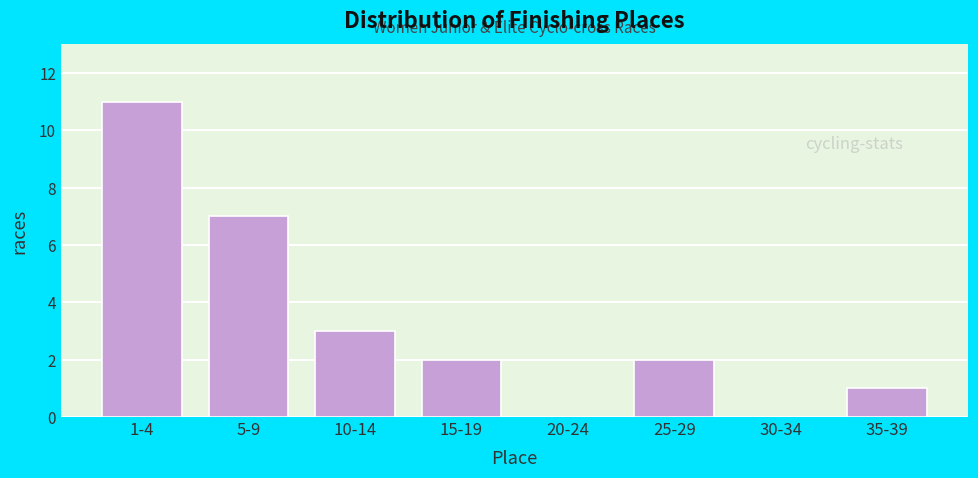

Reading left to right, what are all the values shown in this chart?

1-4=11	5-9=7	10-14=3	15-19=2	20-24=0	25-29=2	30-34=0	35-39=1